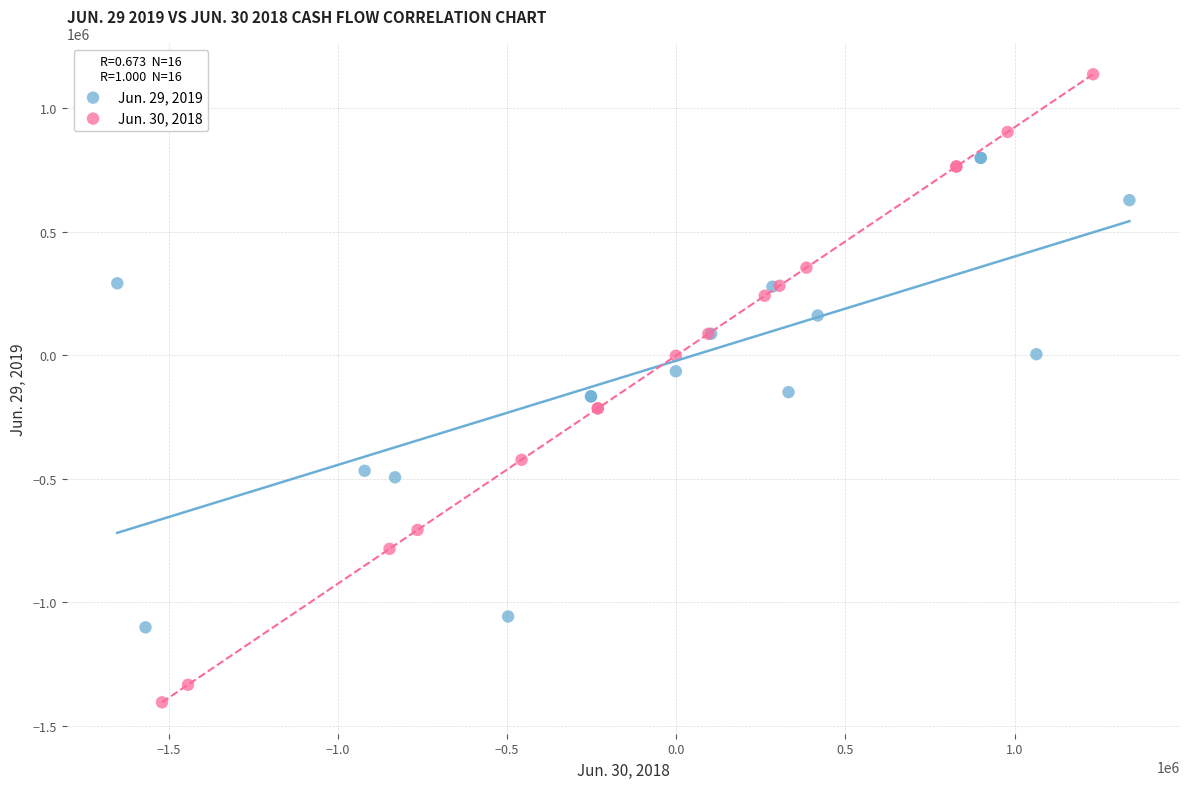

Which series reaches the minimum Y coordinate?

Jun. 30, 2018